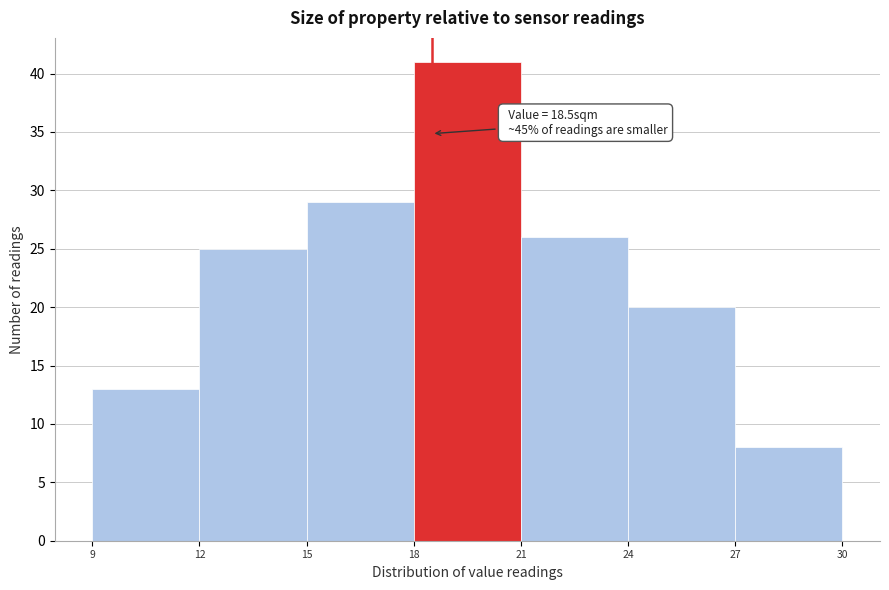

Which range on the x-axis has the tallest bar?

18 to 21